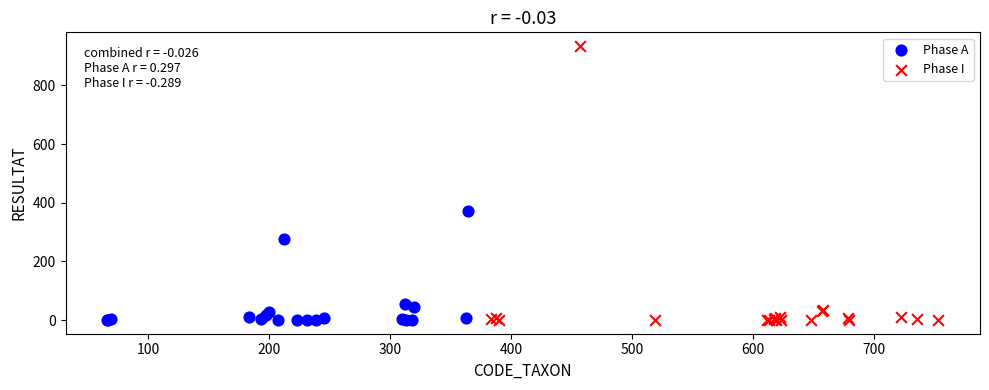

Which series reaches the maximum Y coordinate?

Phase I